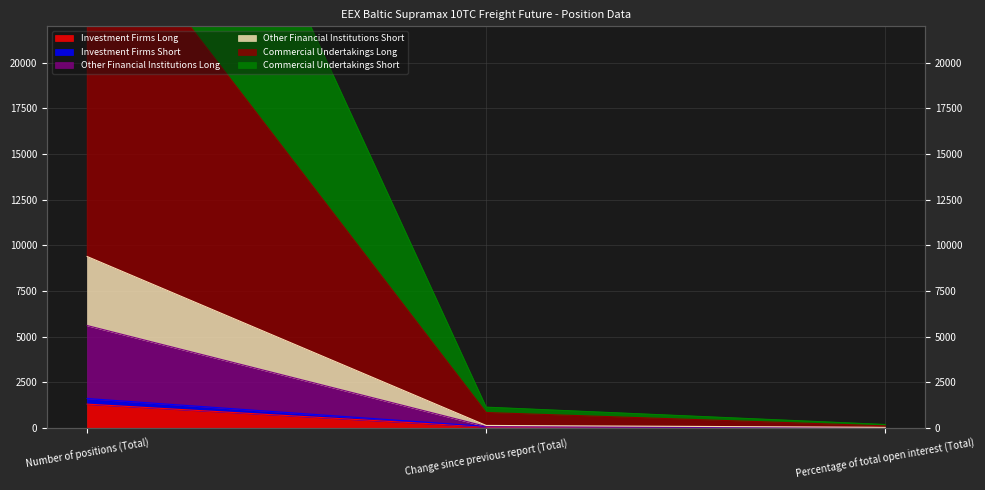

At which category is the sum across all series the highest?

Number of positions (Total)